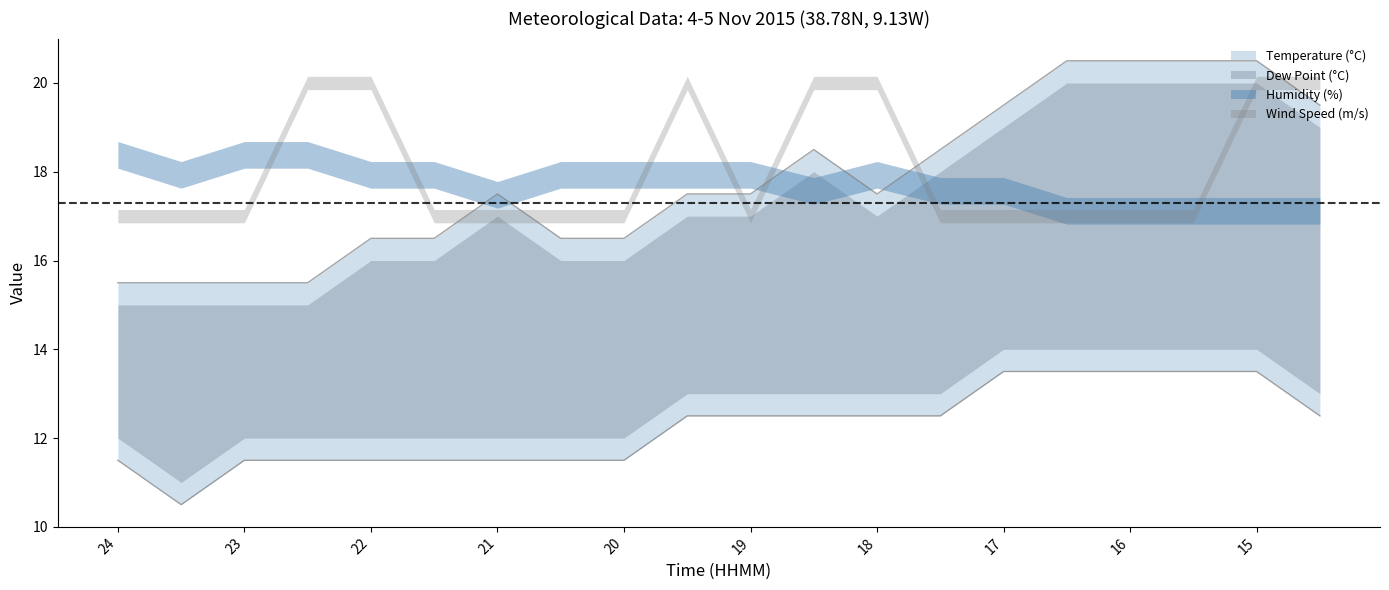

What is the difference between the maximum and second lowest values in the Temperature (°C) series?

5.0